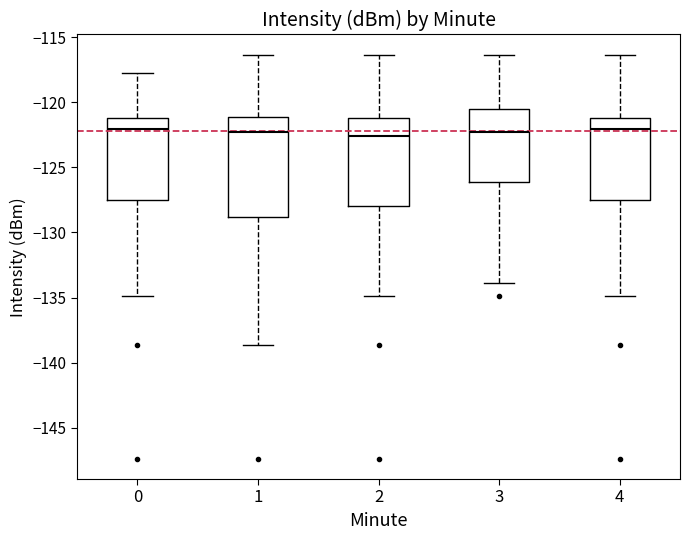

Which box is the tallest, from its lower edge to its upper edge?

1